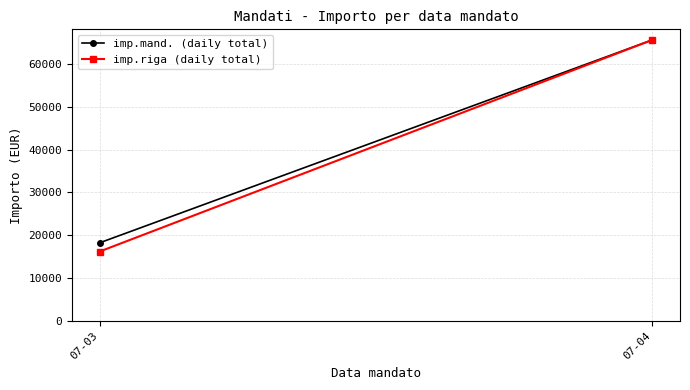

Is it true that imp.mand. (daily total) equals 18217.5 at 07-03?

True